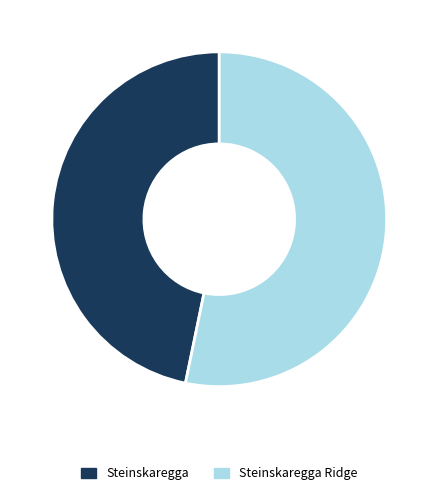

Do Steinskaregga Ridge and Steinskaregga together represent more than half of the pie?

Yes